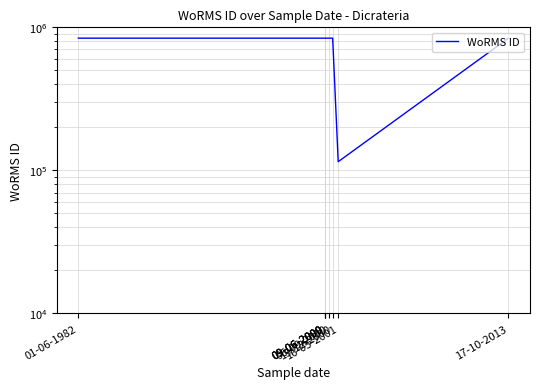

What is the greatest value displayed?

840109